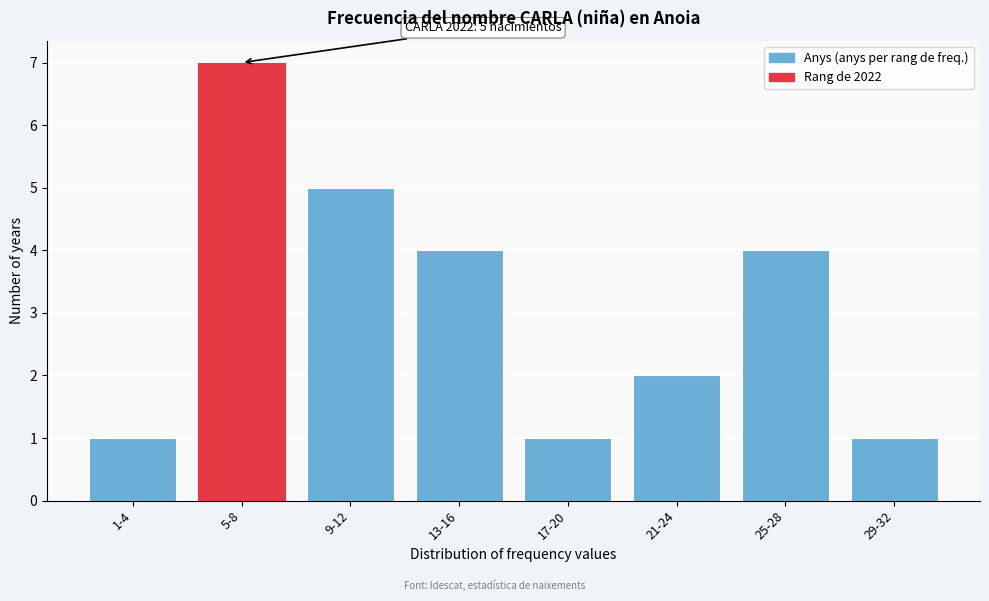

Reading right to left, what are all the values shown in this chart?

29-32=1	25-28=4	21-24=2	17-20=1	13-16=4	9-12=5	5-8=7	1-4=1